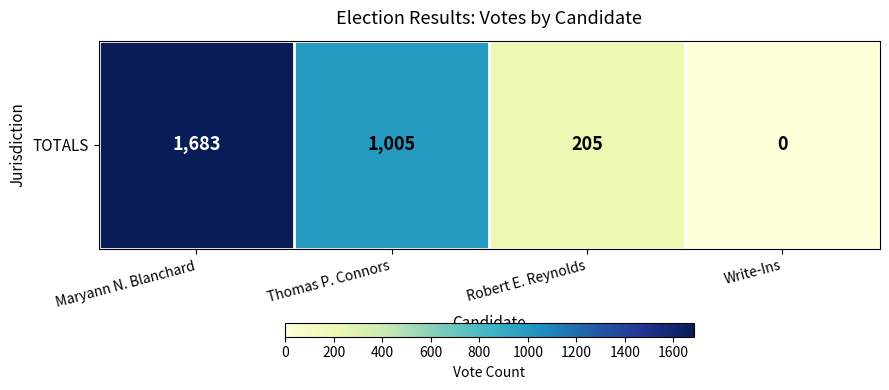

Approximately how many times larger is the value at Thomas P. Connors compared to Robert E. Reynolds?

4.9